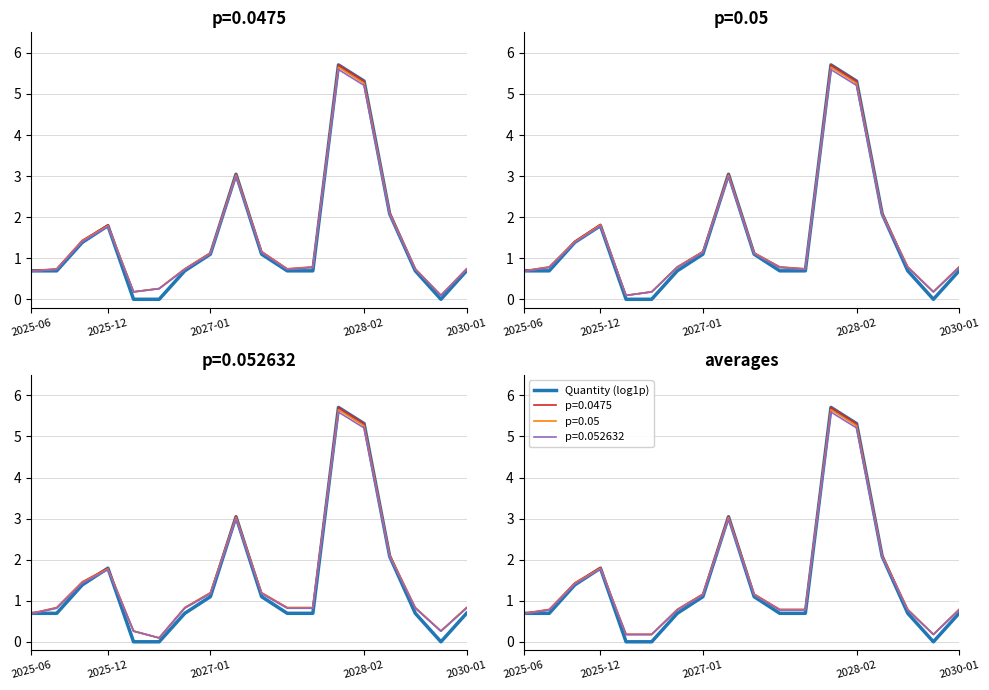

What is the value of the 11th point from the left?

0.7